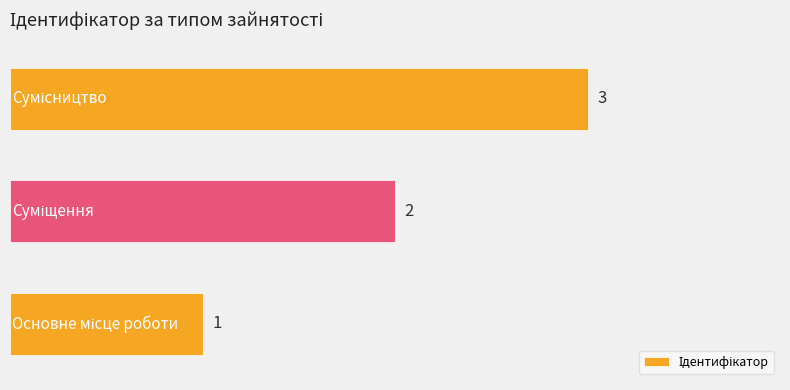

What is the greatest value displayed?

3